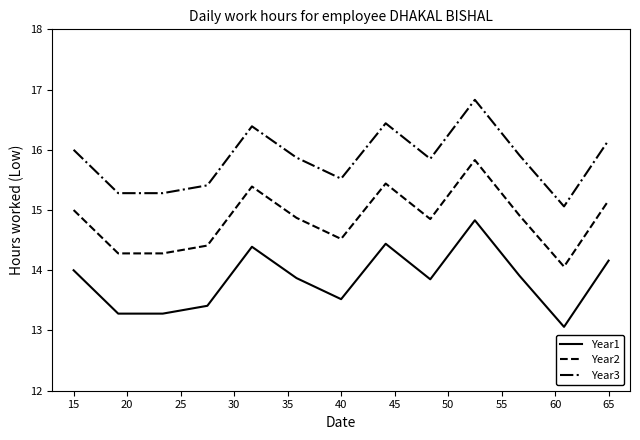

How many series are shown in this chart?

3